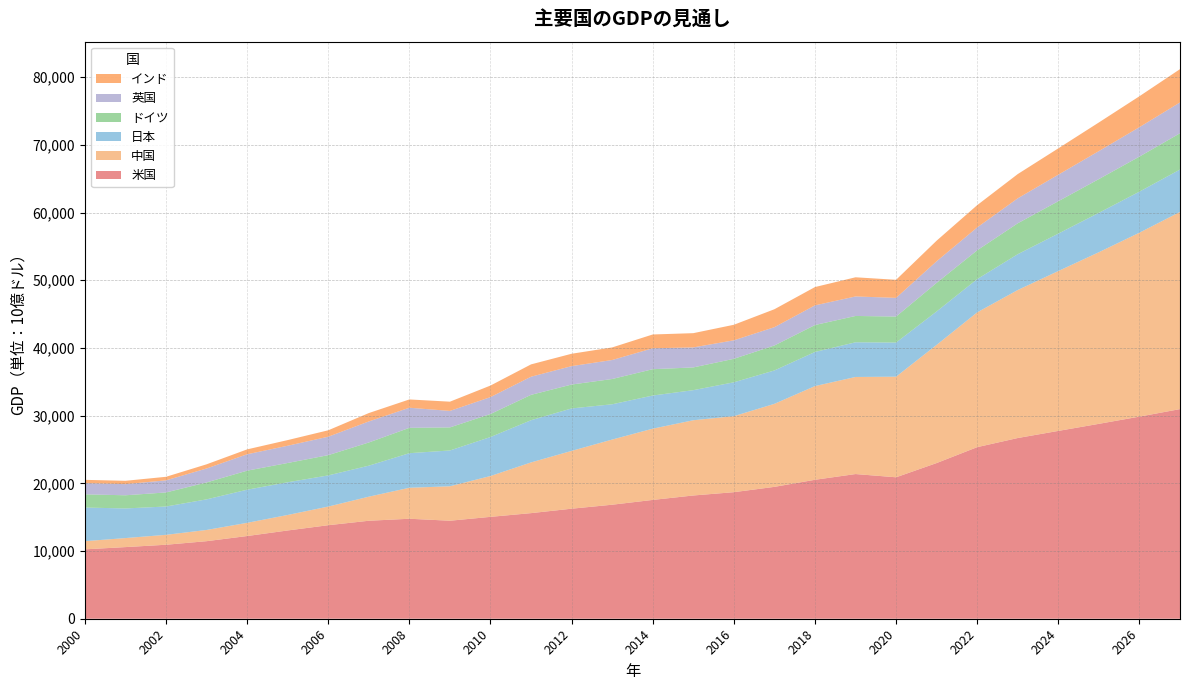

Reading left to right, list all the values displayed in this chart.

米国: 10251	10582	10929	11456	12217	13039	13816	14474	14770	14478	15049	15600	16254	16843	17551	18206	18695	19480	20527	21373	20894	22998	25347	26695	27746	28790	29856	30966
中国: 1206	1334	1466	1657	1949	2290	2754	3556	4577	5089	6034	7492	8540	9625	10524	11114	11227	12265	13842	14341	14863	17458	19912	21865	23617	25353	27172	29129
日本: 4968	4375	4183	4520	4893	4831	4602	4580	5107	5289	5759	6233	6272	5212	4897	4445	5004	4931	5038	5123	5040	4937	4912	5291	5528	5820	6063	6260
ドイツ: 1949	1946	2077	2501	2813	2848	2995	3426	3745	3408	3402	3749	3529	3734	3890	3358	3469	3690	3979	3889	3843	4226	4257	4565	4787	4985	5177	5361
英国: 1665	1644	1787	2059	2423	2548	2721	3107	2970	2434	2494	2676	2720	2805	3089	2957	2733	2701	2905	2880	2759	3188	3376	3687	3915	4132	4346	4552
インド: 477	494	524	618	722	834	949	1239	1224	1365	1708	1823	1828	1857	2039	2104	2295	2651	2703	2832	2668	3042	3291	3583	3892	4229	4569	4917